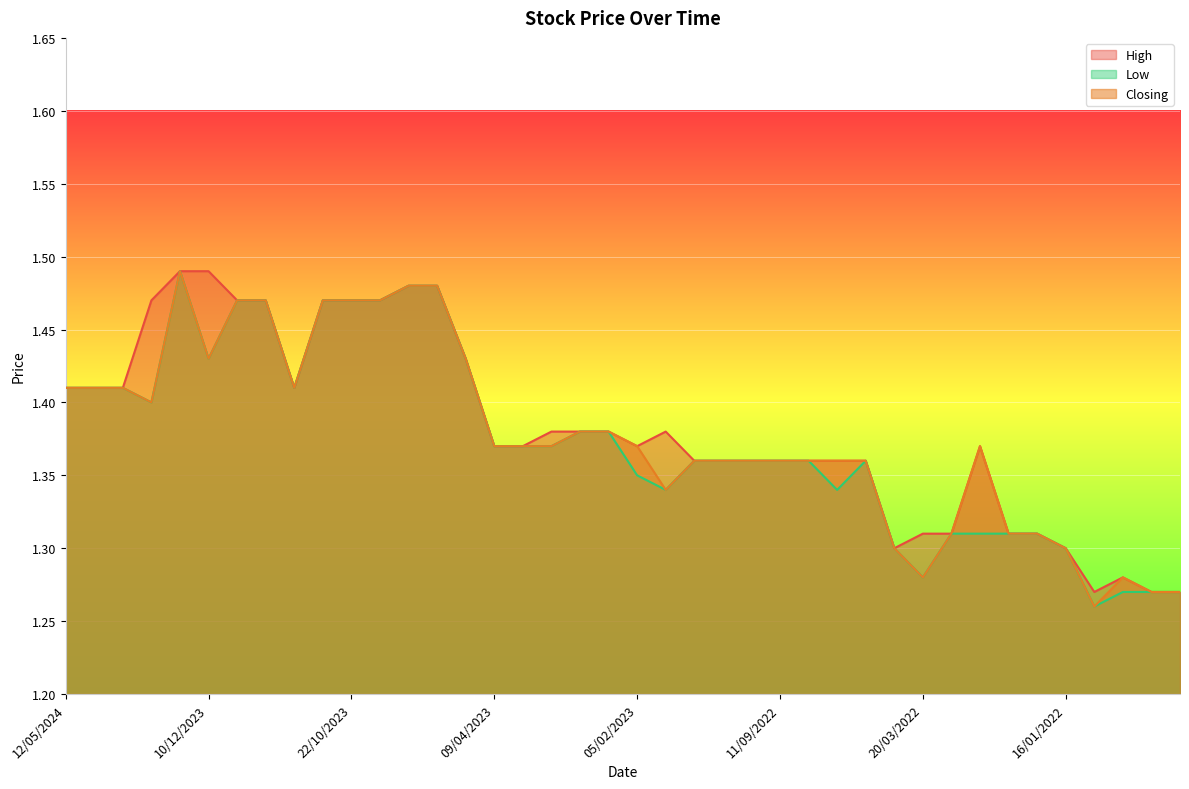

How many categories are shown in the chart?

40